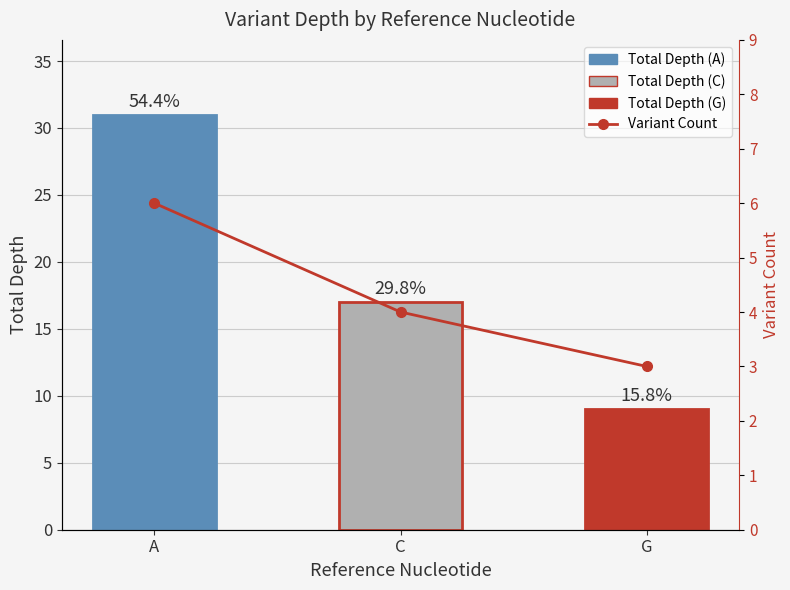

What is the value of the Variant Count bar at the 3rd from the left?

3